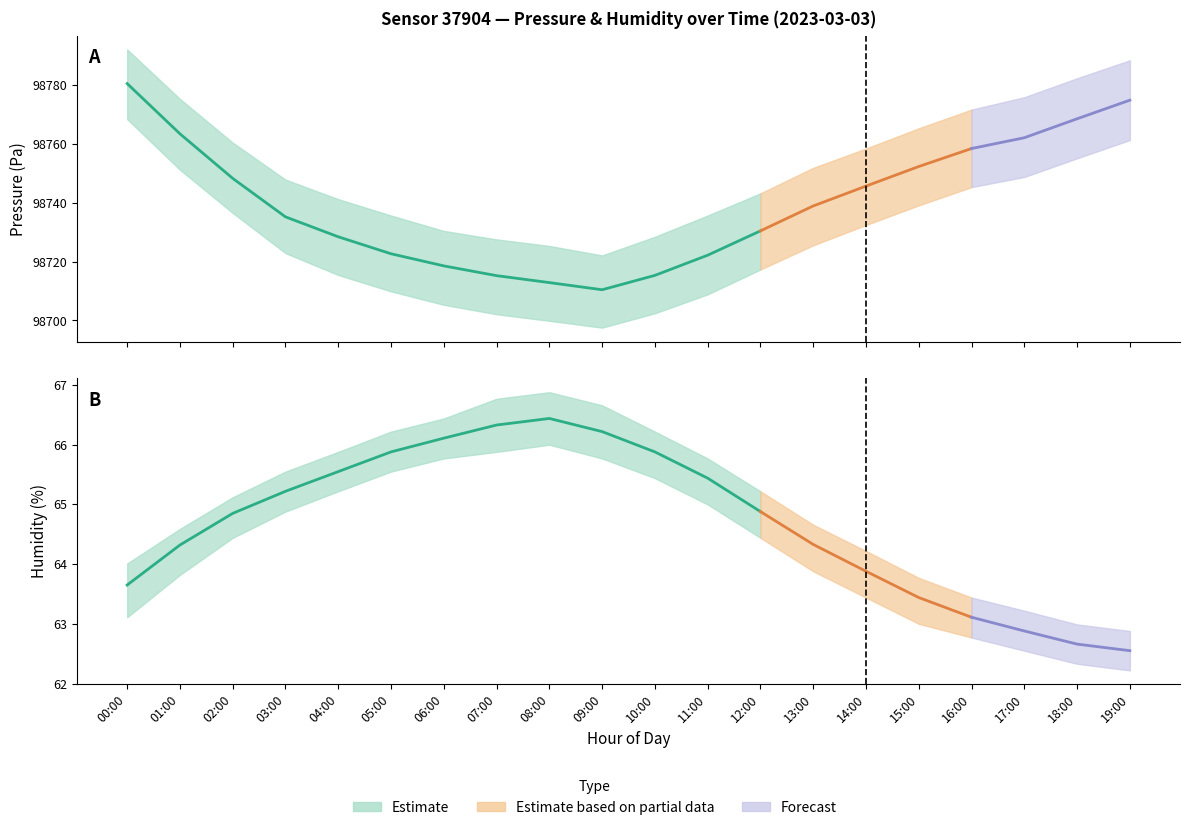

What is the value of the humidity_mean point at the 19th from the left?

62.7